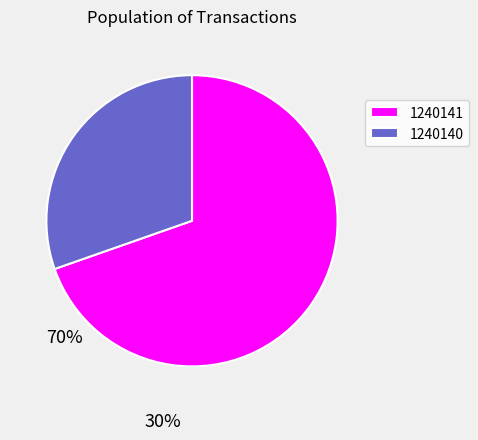

Does any single category account for the majority?

Yes